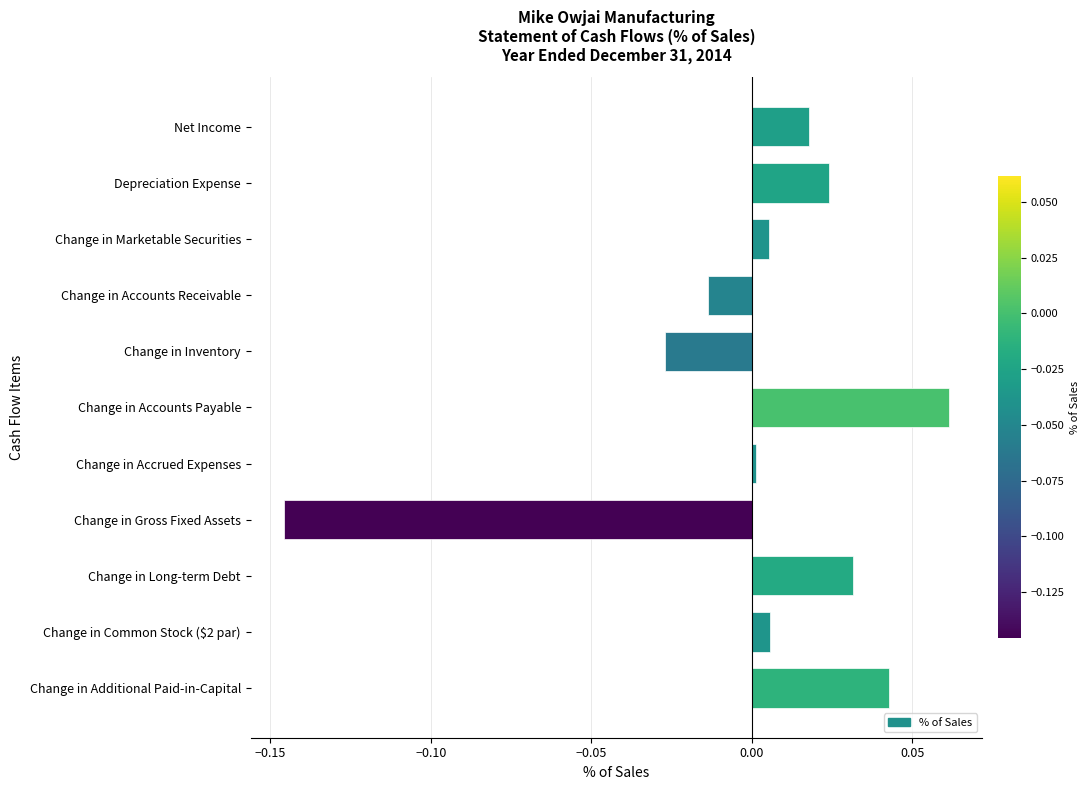

How many values are below zero?

3